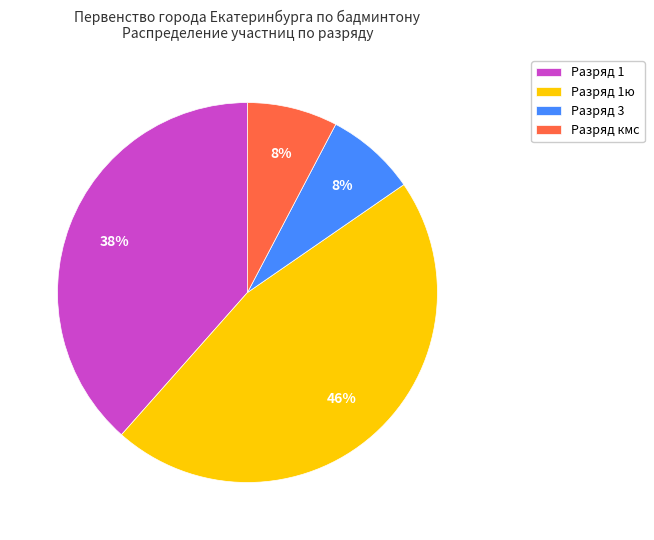

Count the number of slices in the pie.

4